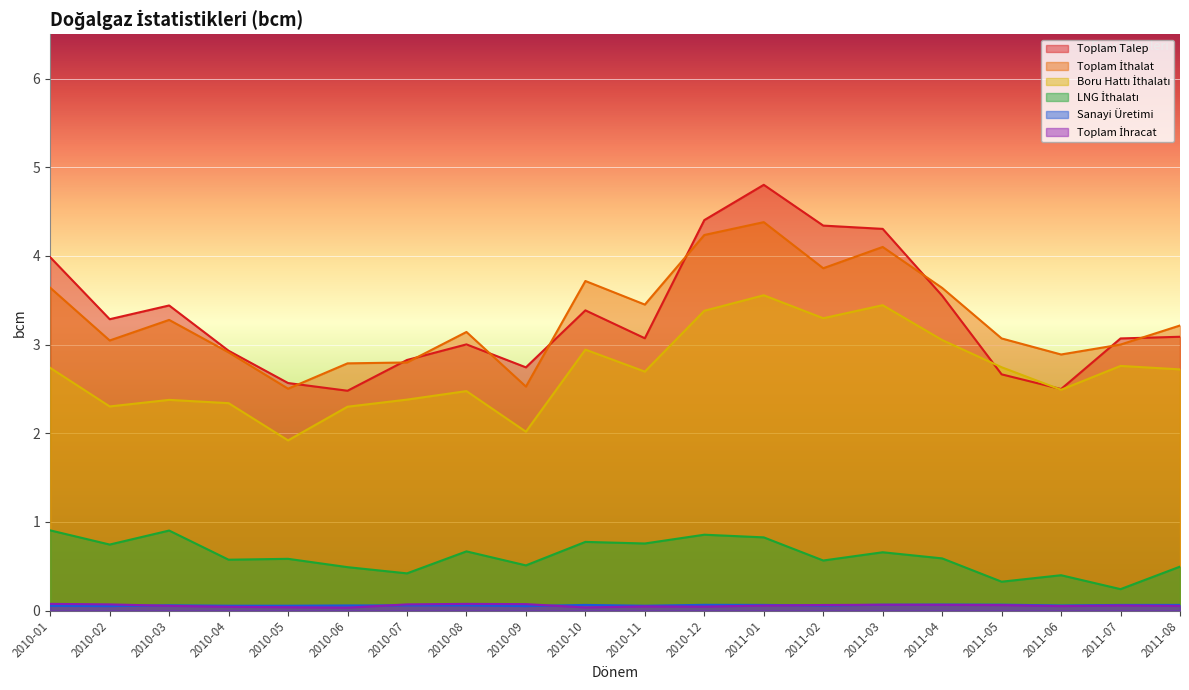

In Toplam Talep, how many points are higher than both neighbors (excluding endpoints)?

4